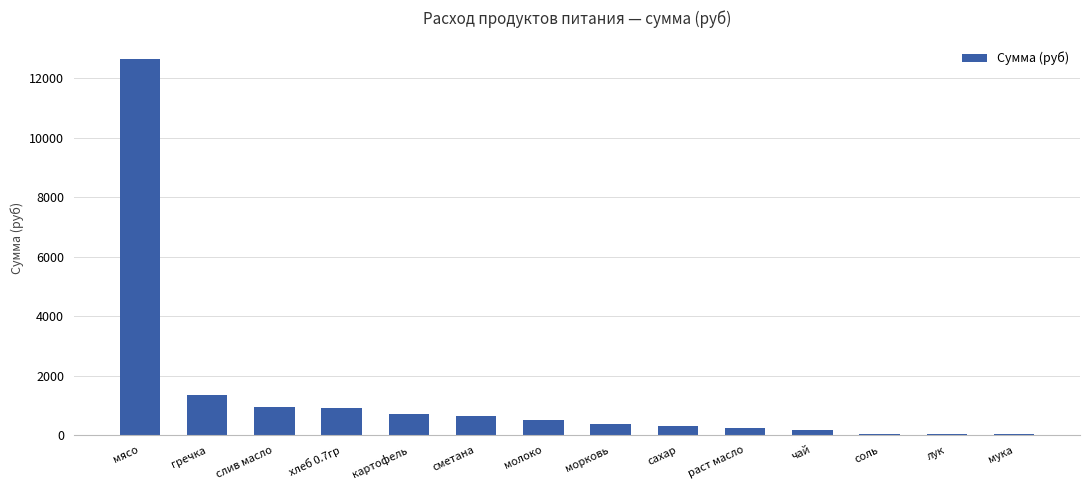

What is the maximum value shown in the chart?

12635.0